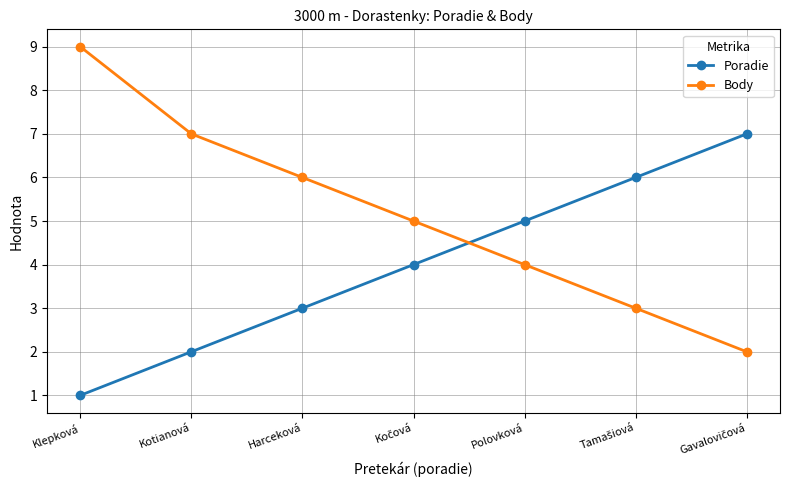

True or false: Poradie has a value of 3 at Harceková.

True